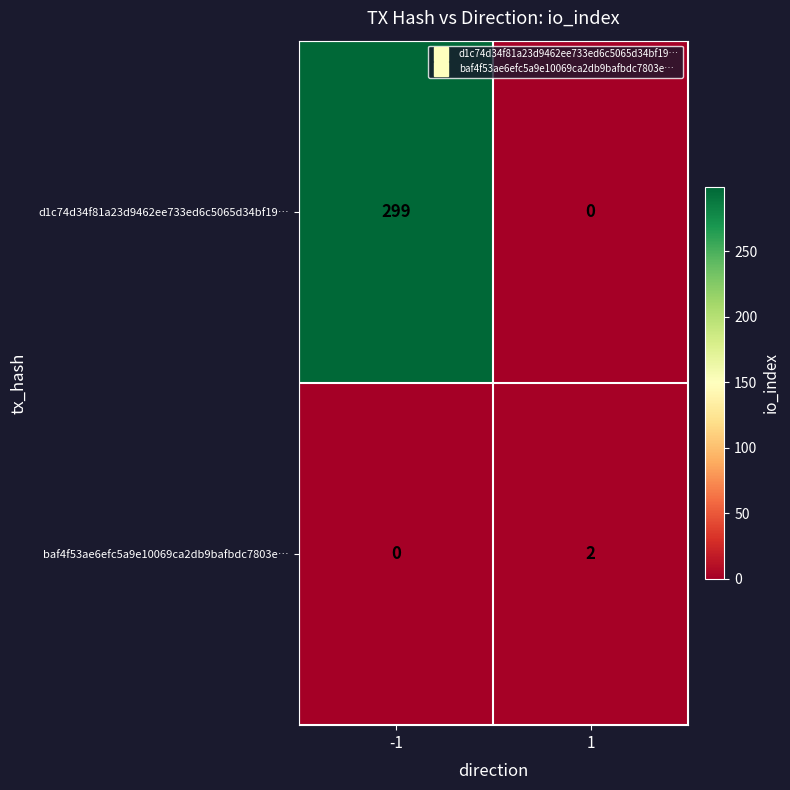

Rank the series by their average value, from highest to lowest.

d1c74d34f81a23d9462ee733ed6c5065d34bf19…, baf4f53ae6efc5a9e10069ca2db9bafbdc7803e…